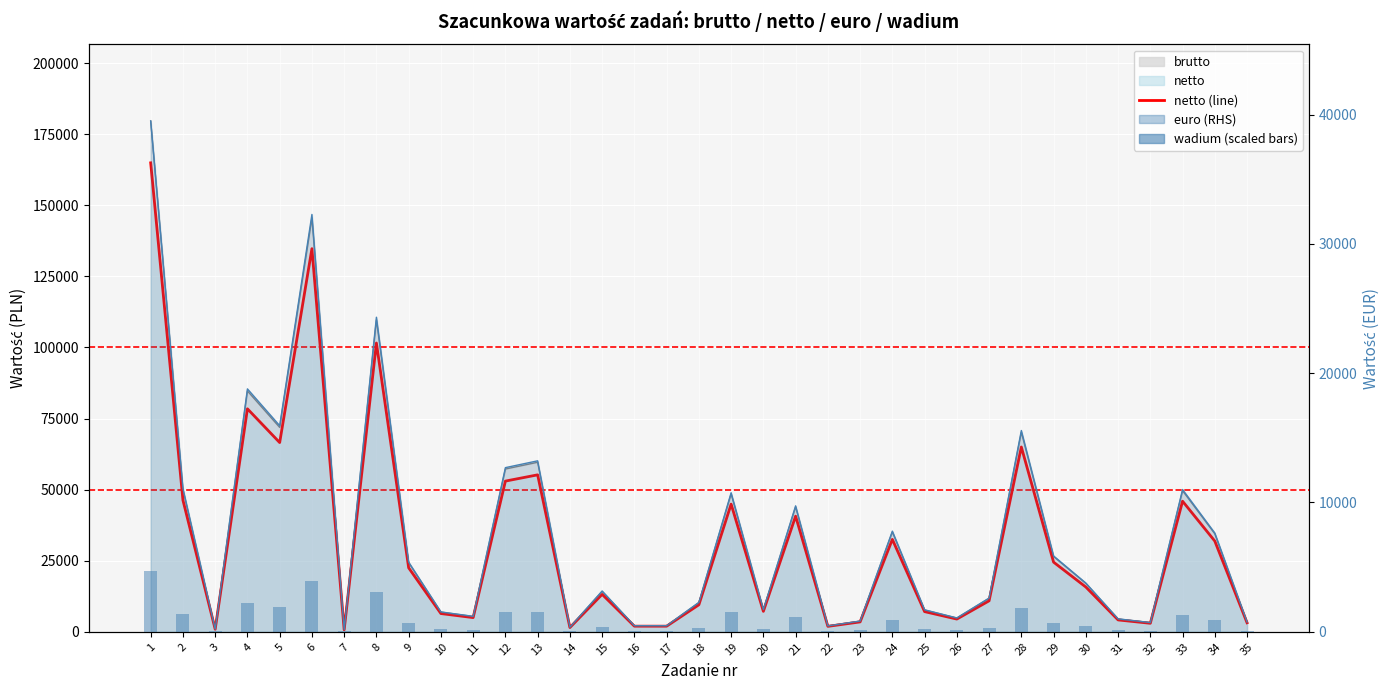

What is the total value across all series at 3?

2087.6